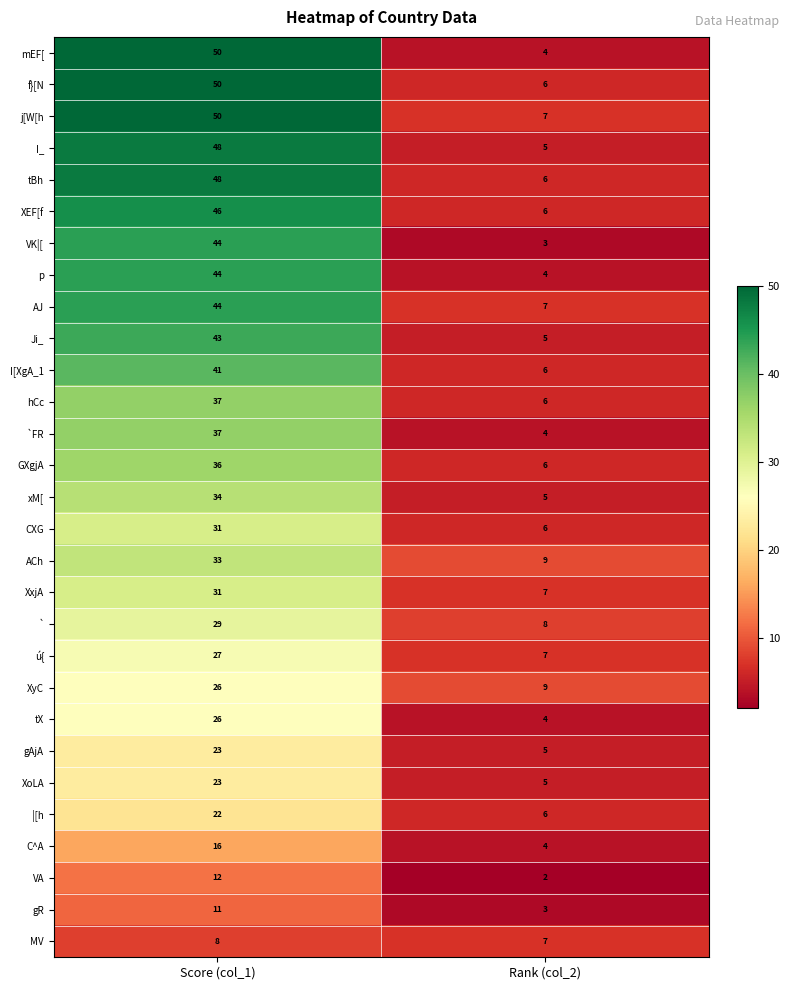

Where is I_ nearest to the value 26?

Rank (col_2)